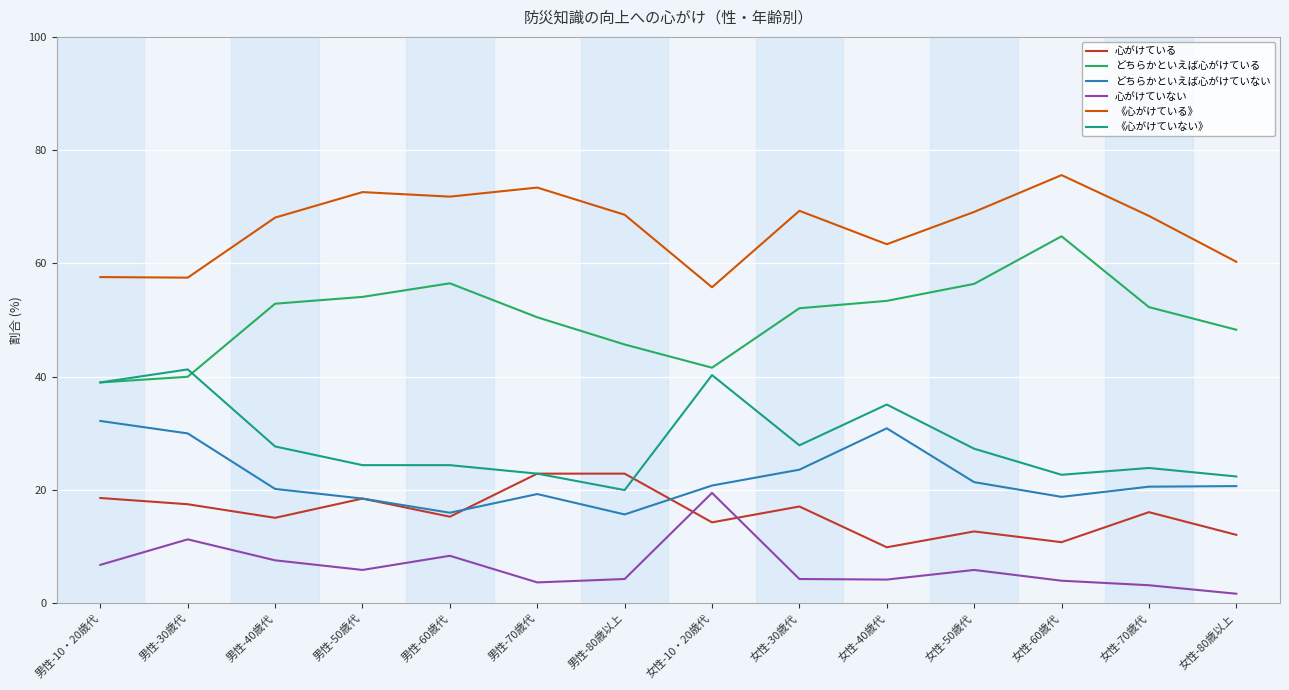

What is the approximate value of どちらかといえば心がけている at 女性-70歳代?

52.3